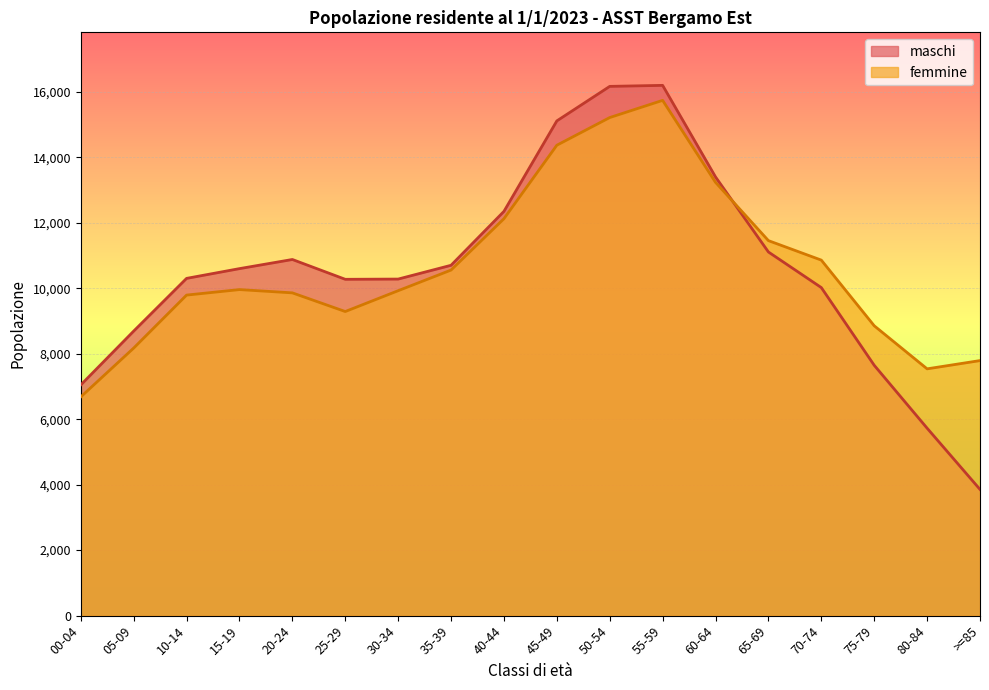

What is the label of the 5th point from the left?

20-24